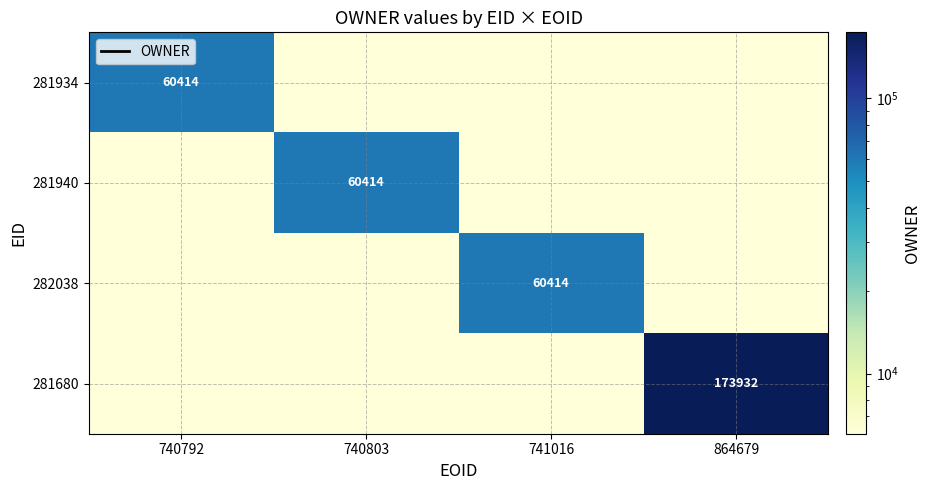

True or false: 281680 has a value of 173932.0 at 864679.

True